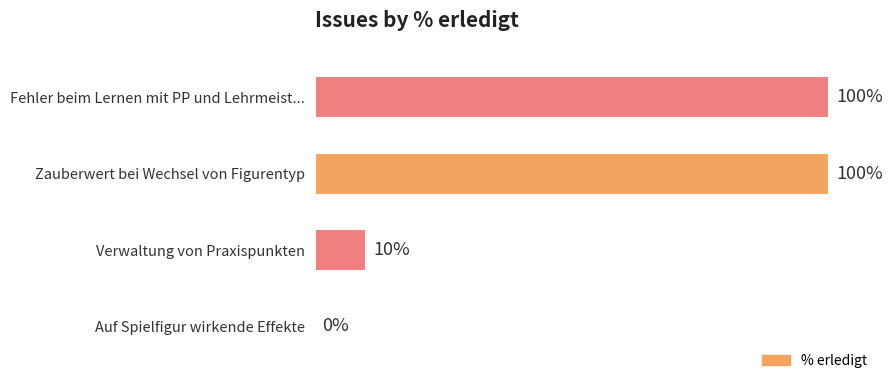

Between Auf Spielfigur wirkende Effekte and Zauberwert bei Wechsel von Figurentyp, which is larger?

Zauberwert bei Wechsel von Figurentyp